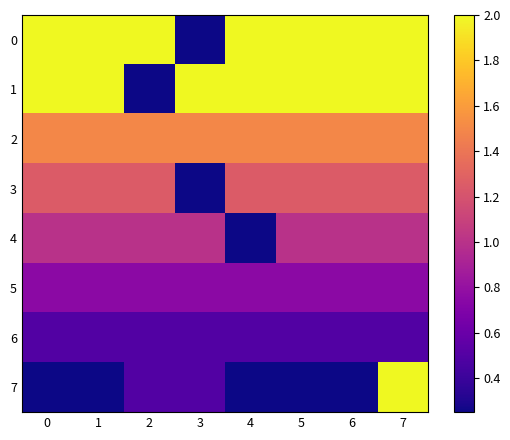

Count the number of data series in this chart.

8